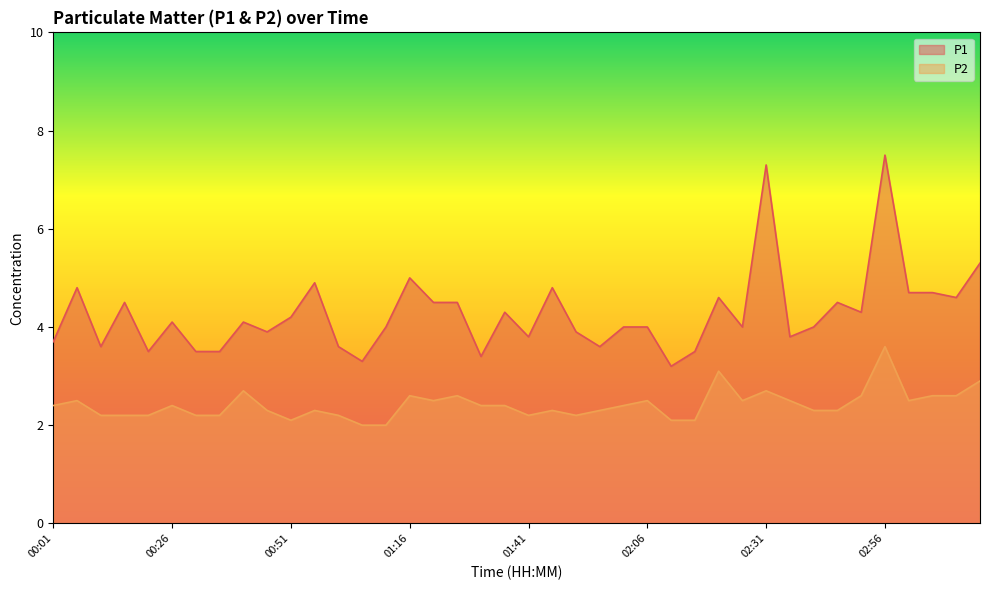

Is the value of P1 at 01:21 greater than the value of P2 at 02:56?

Yes